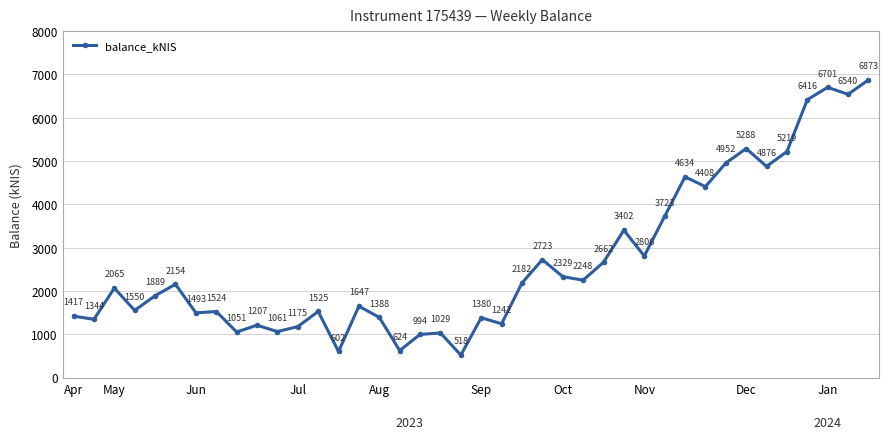

What is the maximum value shown in the chart?

6873.2